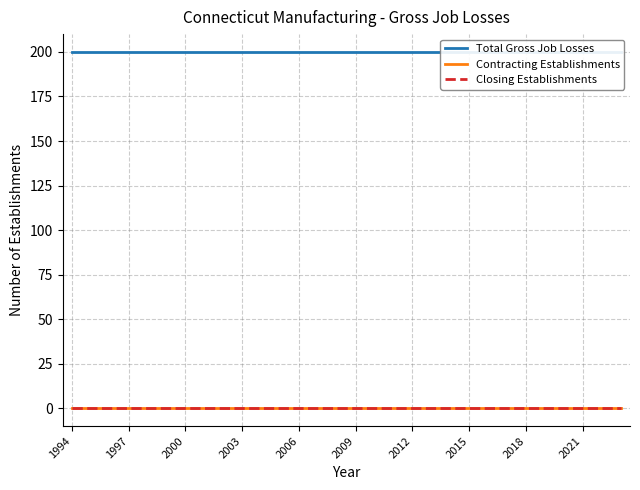

At which category is the sum across all series the highest?

1994